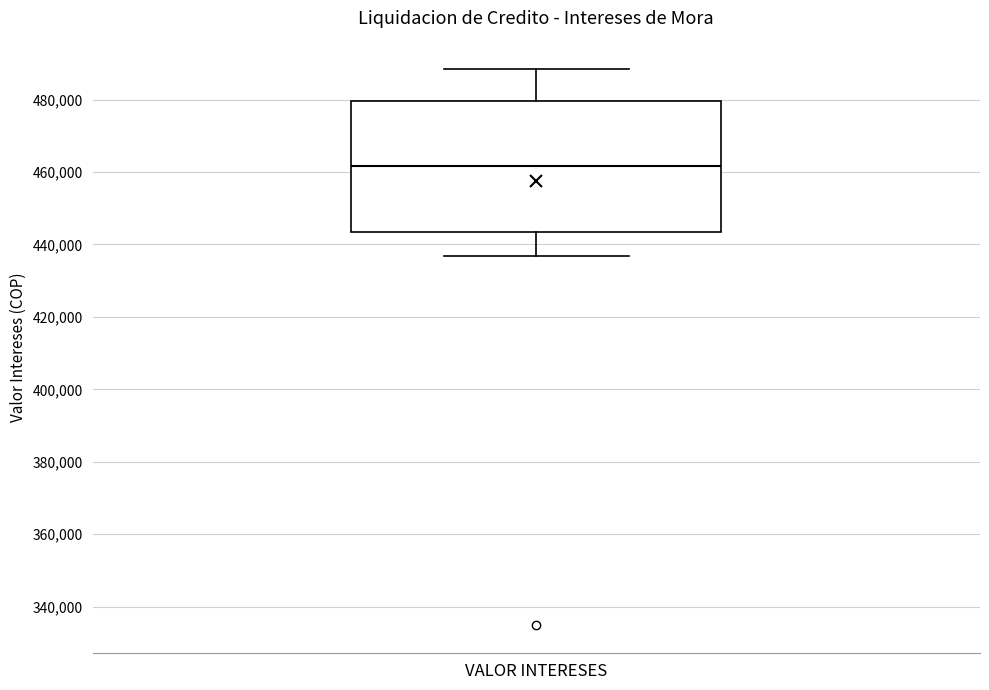

Transcribe this box plot: give where the median line is, the range the box spans, and where the two whiskers end, as read against the y-axis. The values are not printed on the chart, so give them approximately, as read against the axis.

median 462000, box 444000 to 480000, whiskers 436000 to 488000